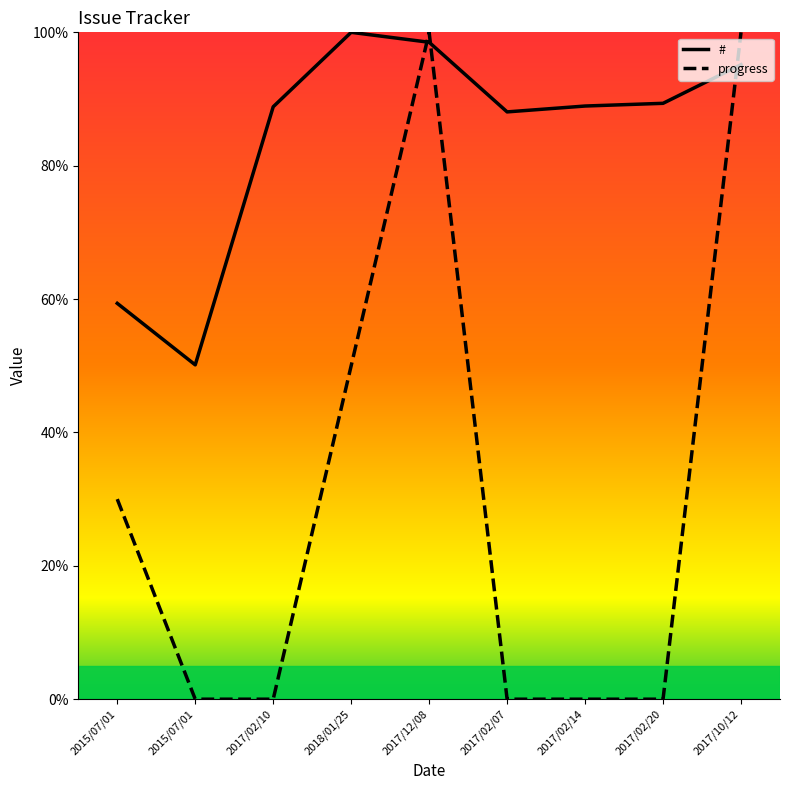

Which series ends up on top after the final intersection of # and progress?

progress